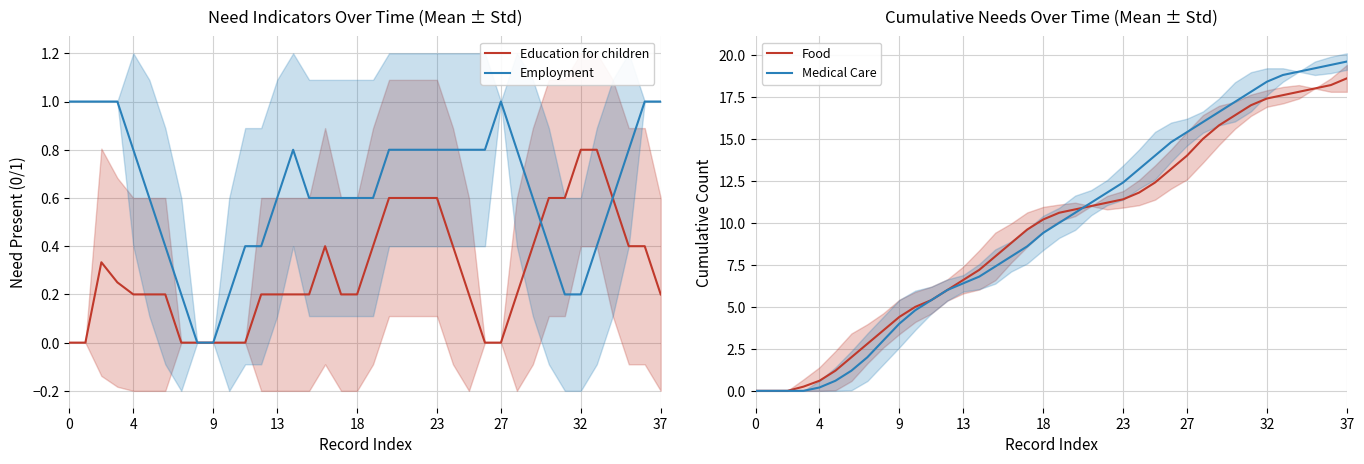

What are all the series names shown in the legend?

Education for children, Employment, Food, Medical Care